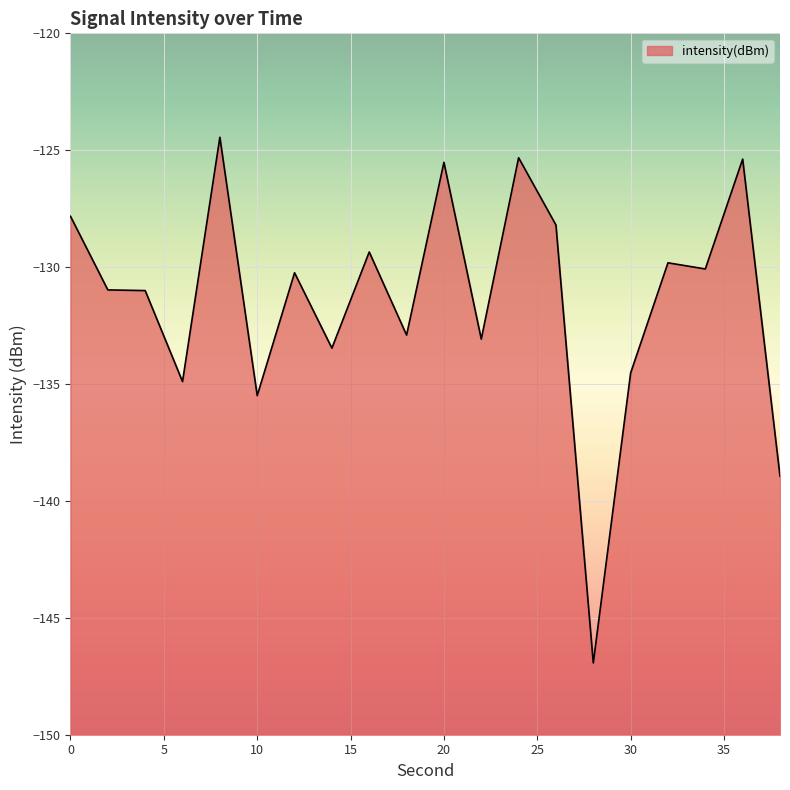

Count the number of values greater than -130.

8